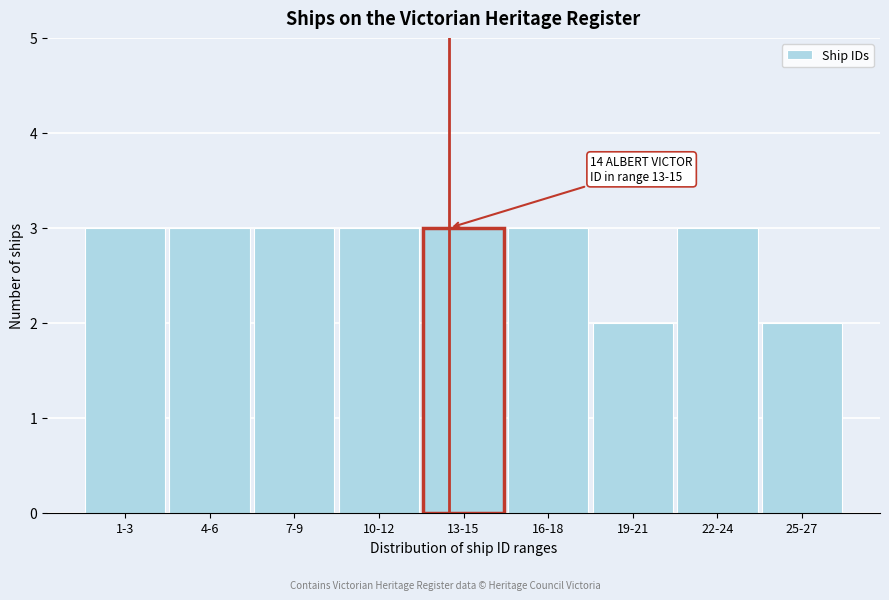

Reading left to right, transcribe all the data shown in this chart.

3	3	3	3	3	3	2	3	2